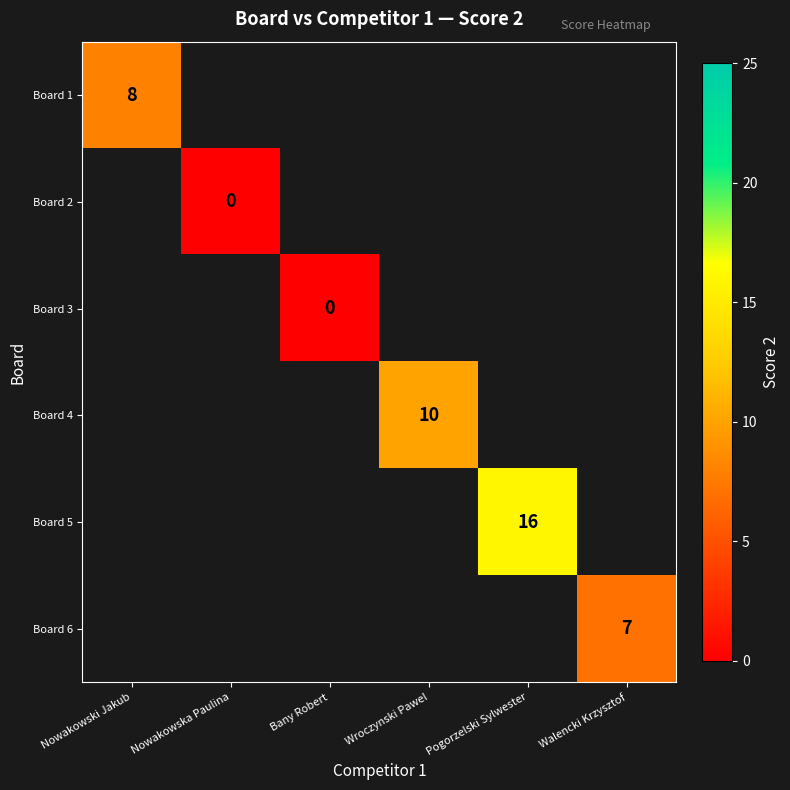

What is the greatest value displayed?

16.0